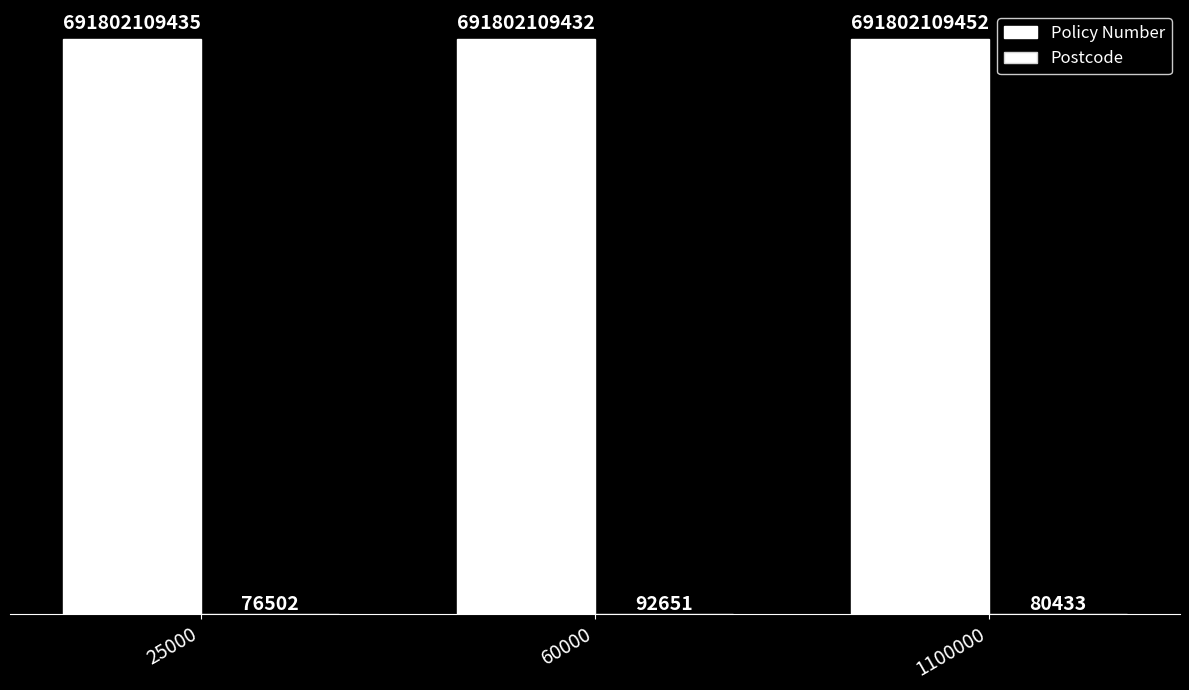

At which label does Postcode first exceed 80433?

60000